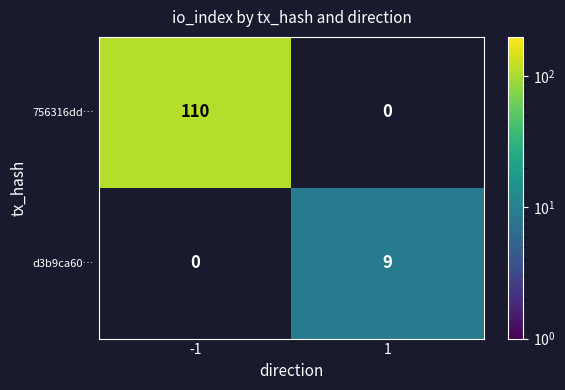

Rank the series at 1 from highest to lowest value.

d3b9ca60…, 756316dd…